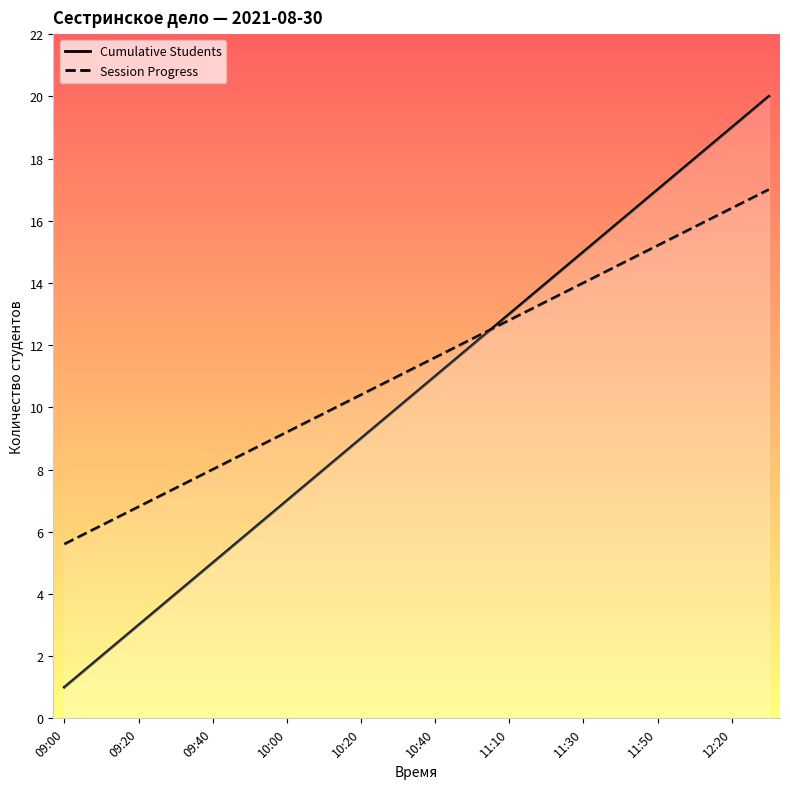

Which series has the widest spread of values?

Cumulative Students